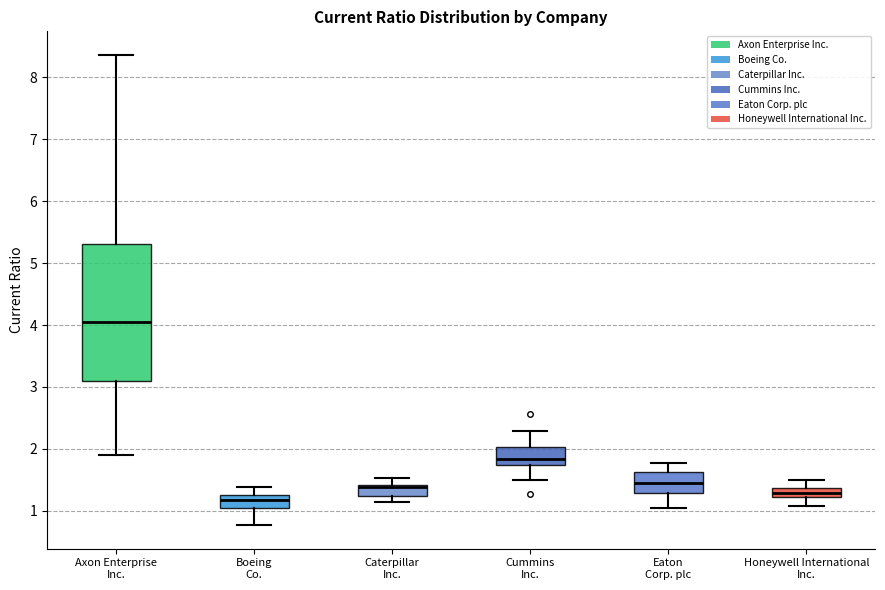

Where does the median line of the box for Axon Enterprise Inc. sit on the y-axis? The values are not printed on the chart, so give them approximately, as read against the axis.

4.1